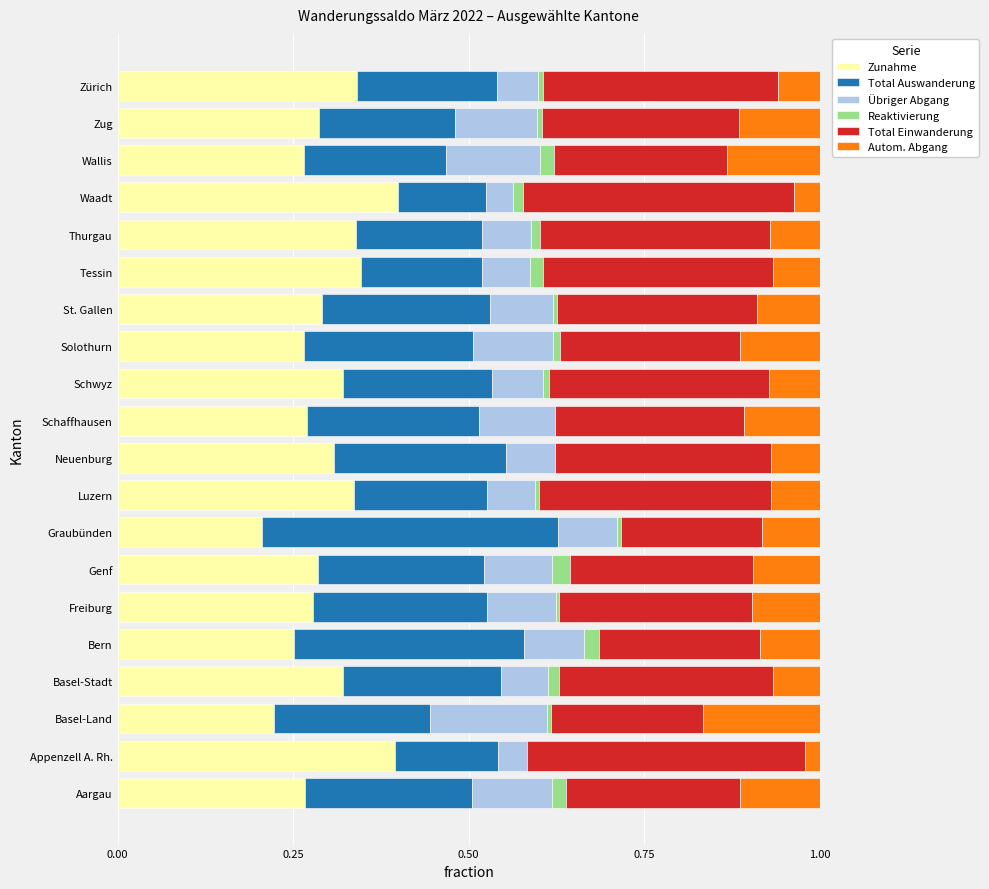

The value of Zunahme at Schwyz is 0.3. True or false?

True